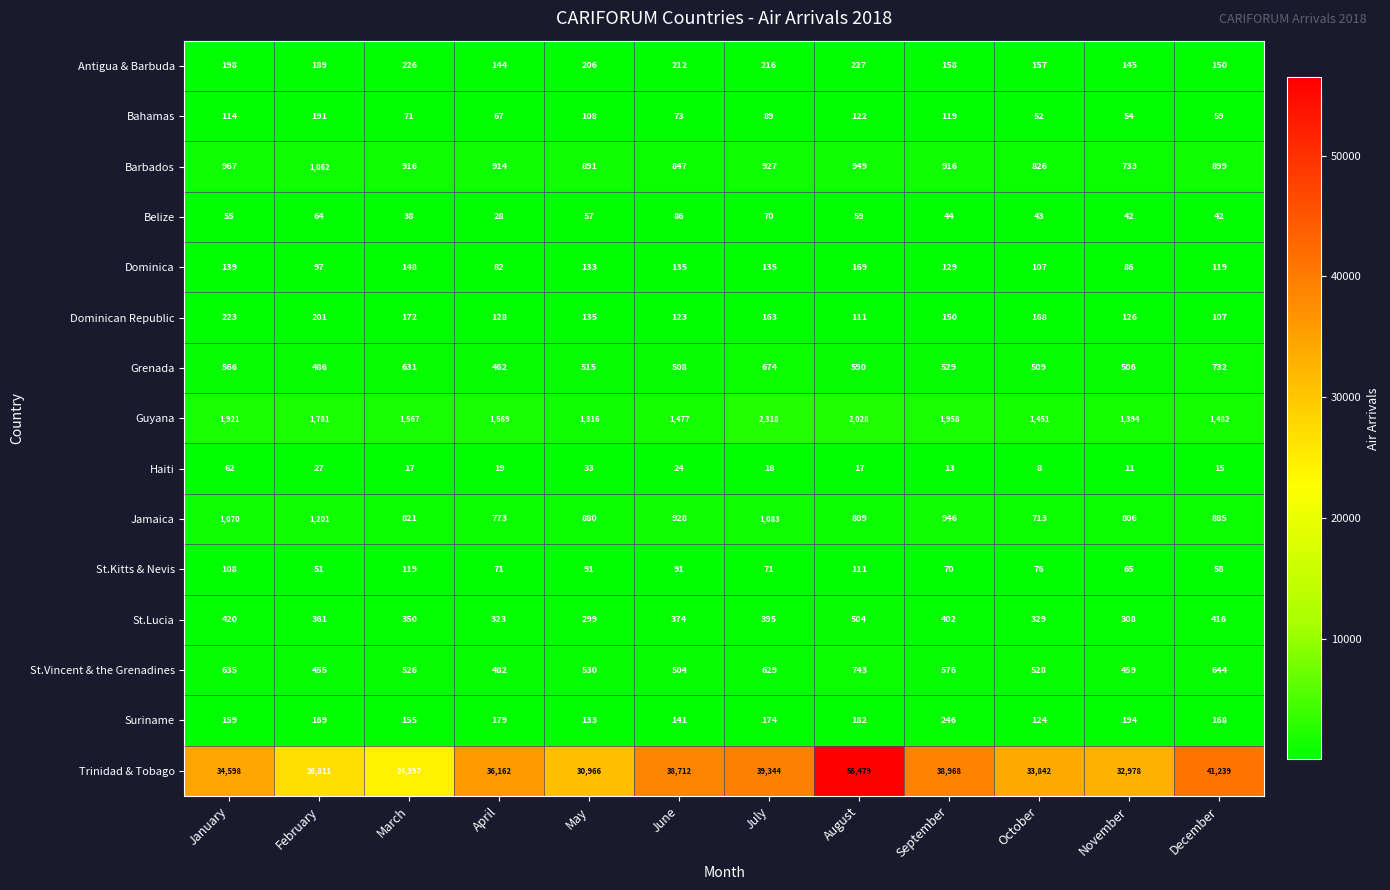

The Belize series shows 42 at November. True or false?

True